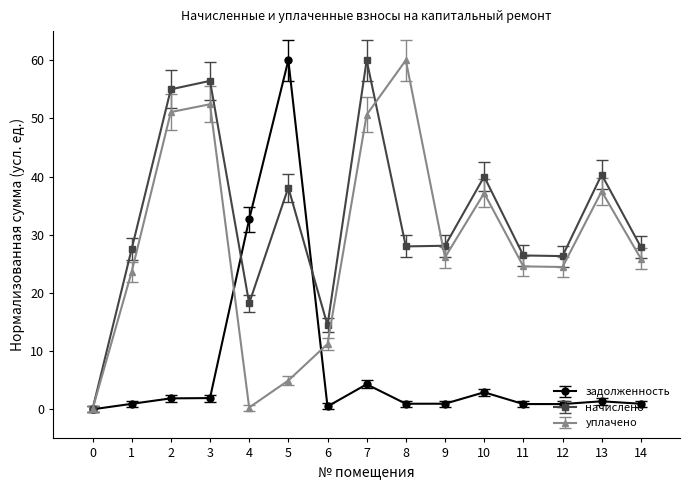

True or false: уплачено has a value of 50.6 at 7.

True